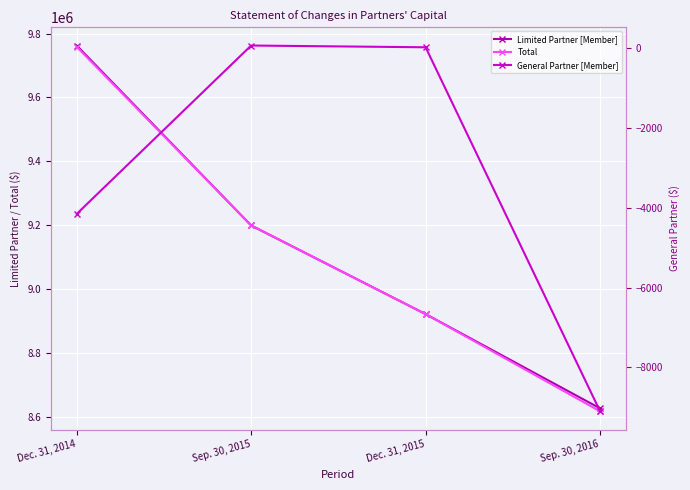

True or false: General Partner [Member] has more than 2 points higher than both neighbors.

False